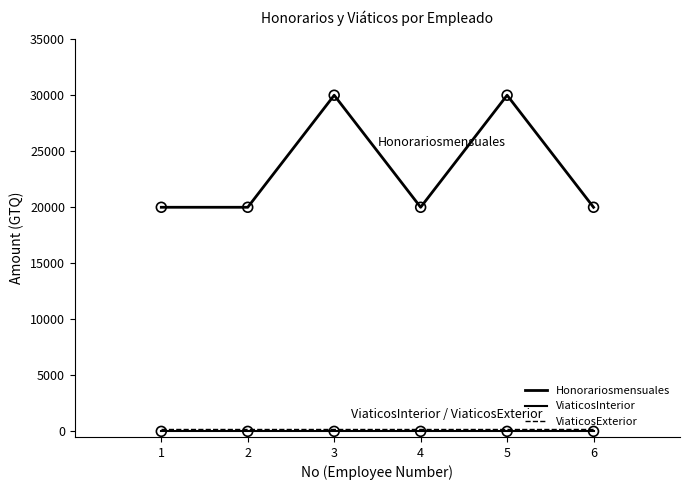

How many lines are shown in the chart?

3